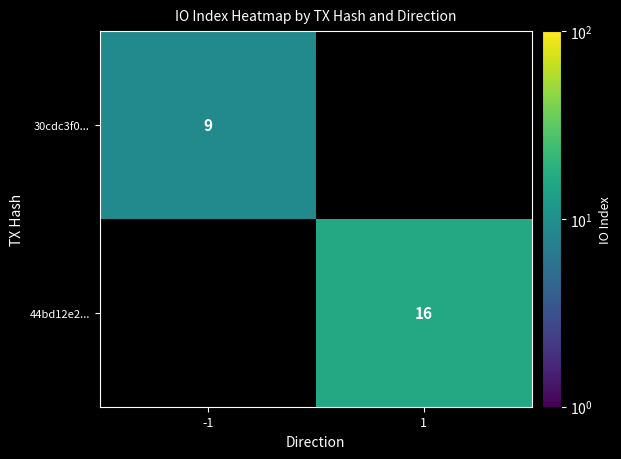

Count the number of categories in the chart.

2